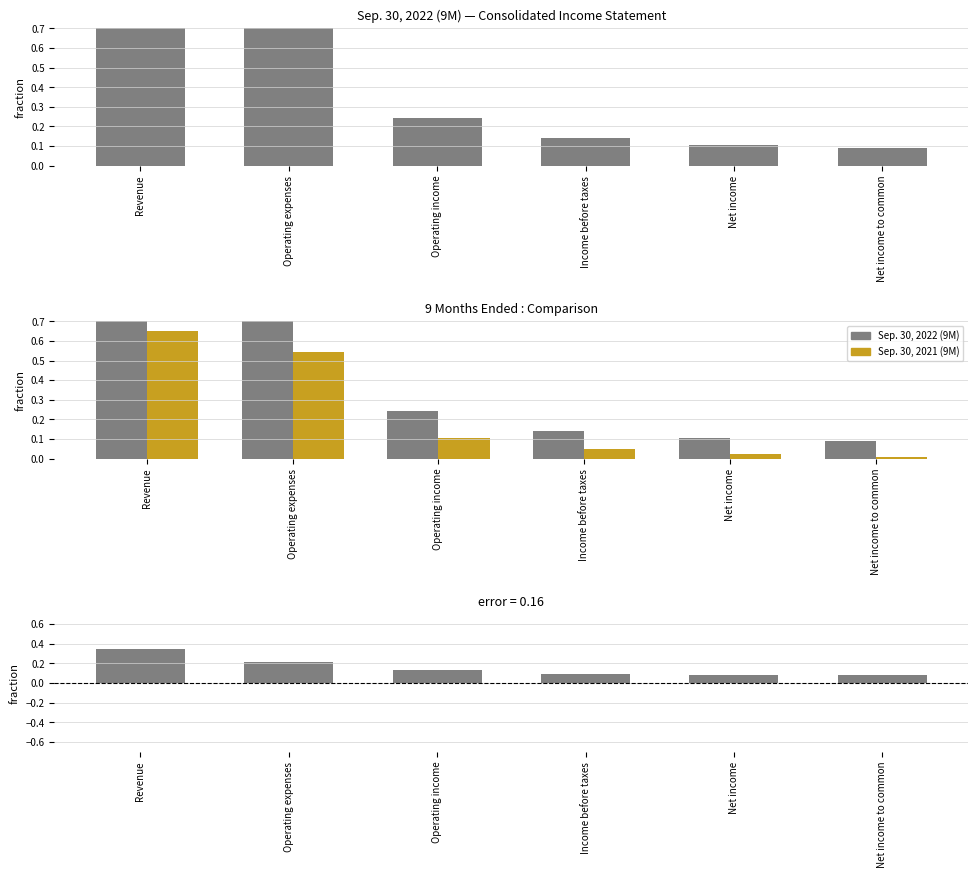

How many categories are shown in the chart?

6